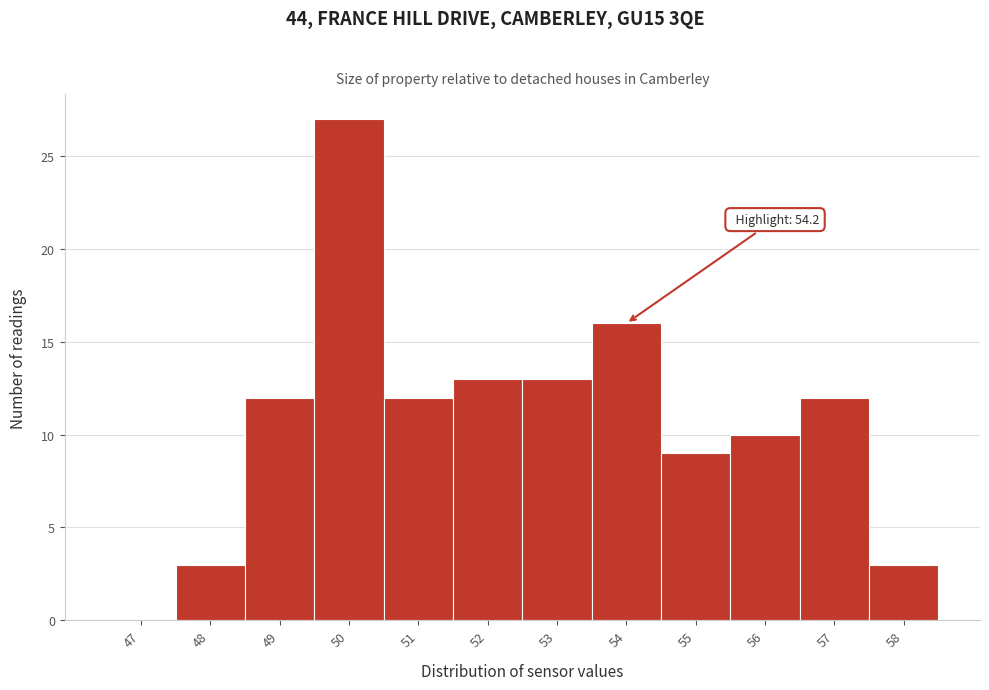

Reading left to right, what are all the values shown in this chart?

47=0	48=3	49=12	50=27	51=12	52=13	53=13	54=16	55=9	56=10	57=12	58=3